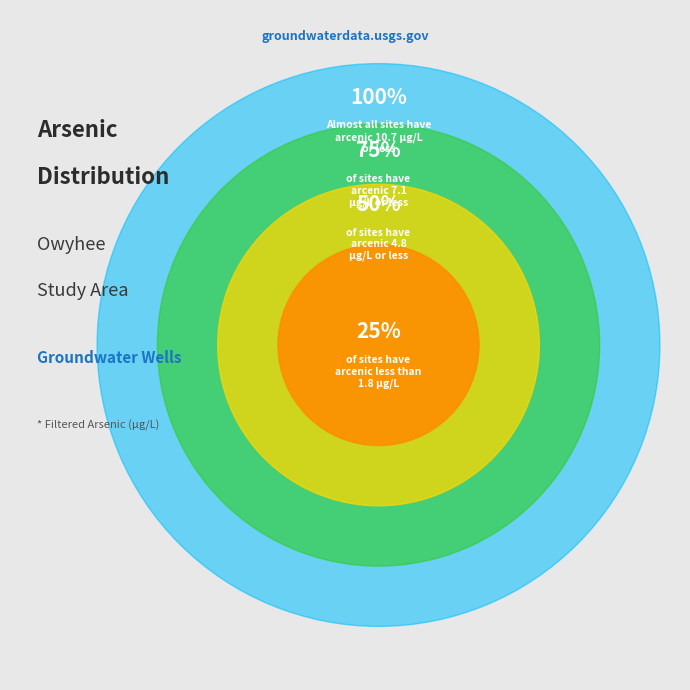

Is Q09 the majority of the pie?

No